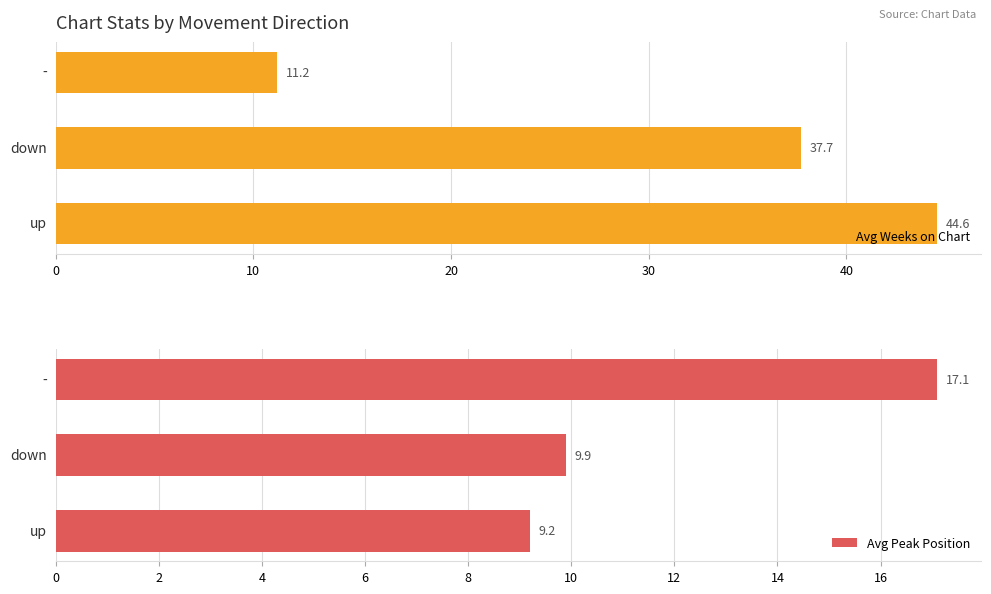

How many bars are there in each group?

2